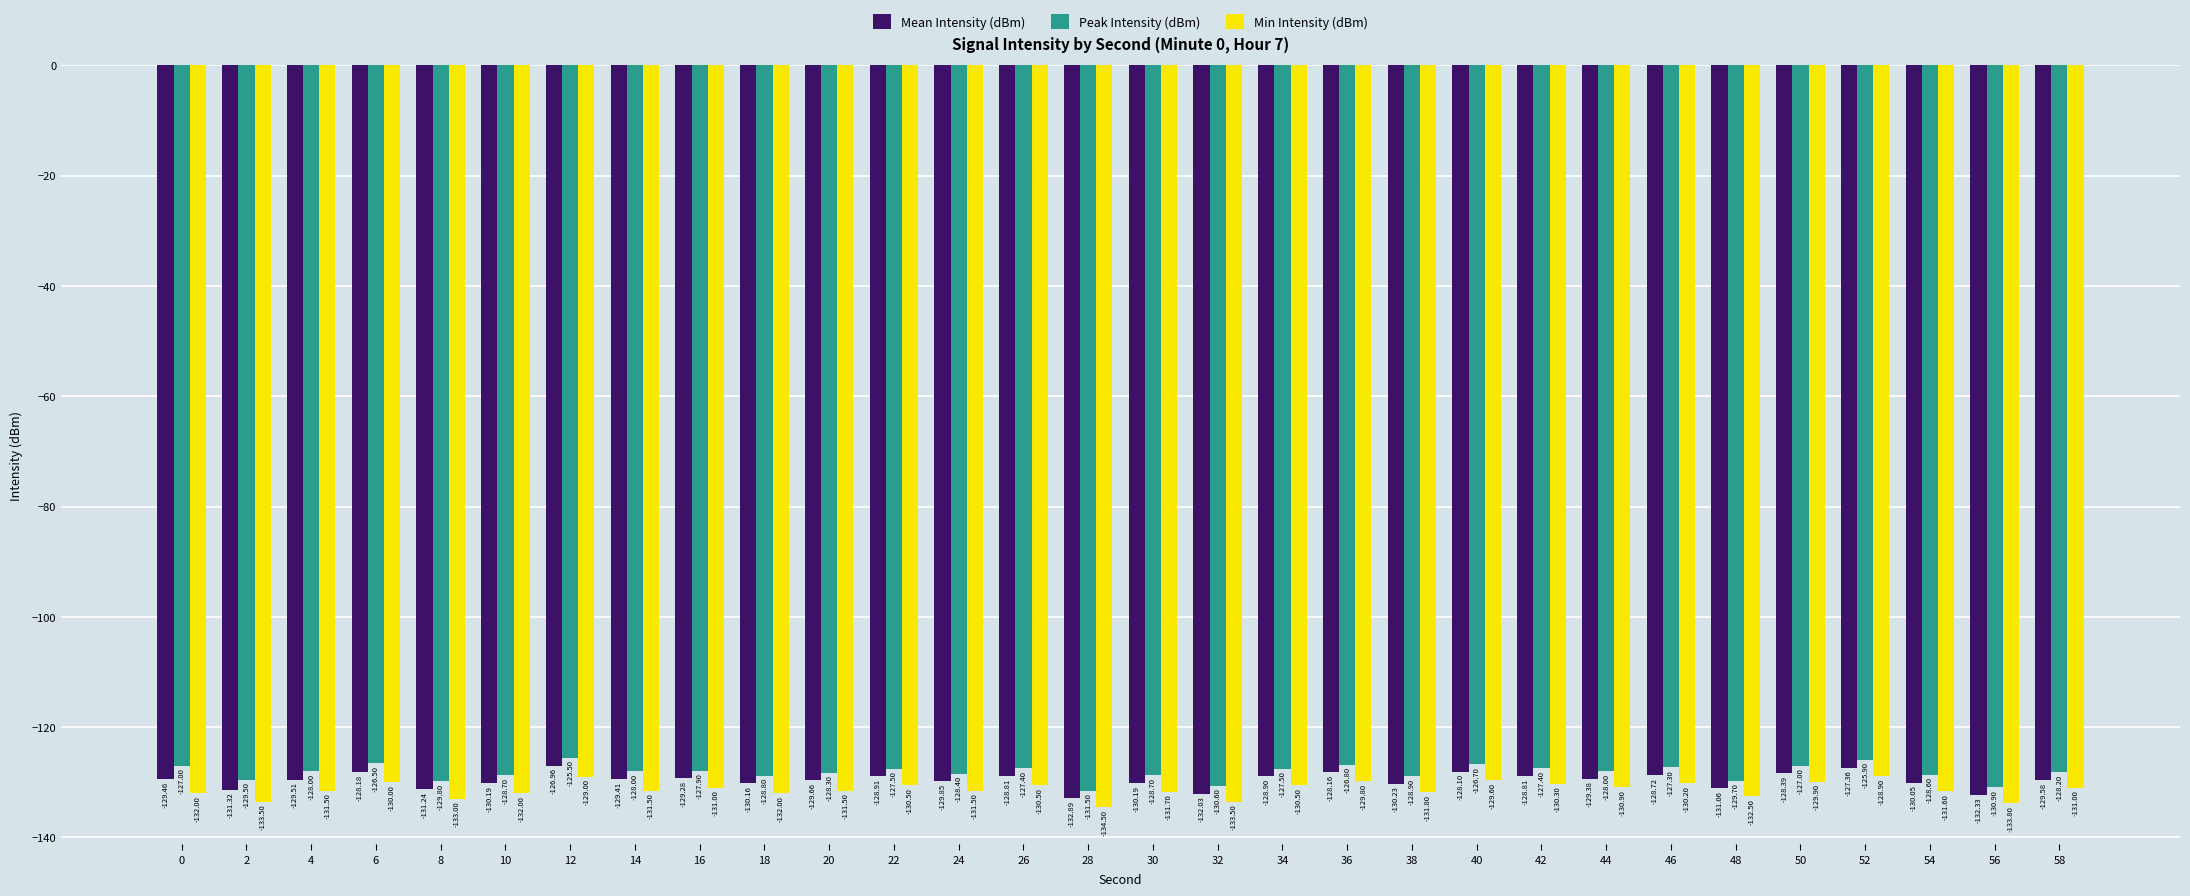

What is the value of the Mean Intensity (dBm) bar at the 15th from the left?

-132.9